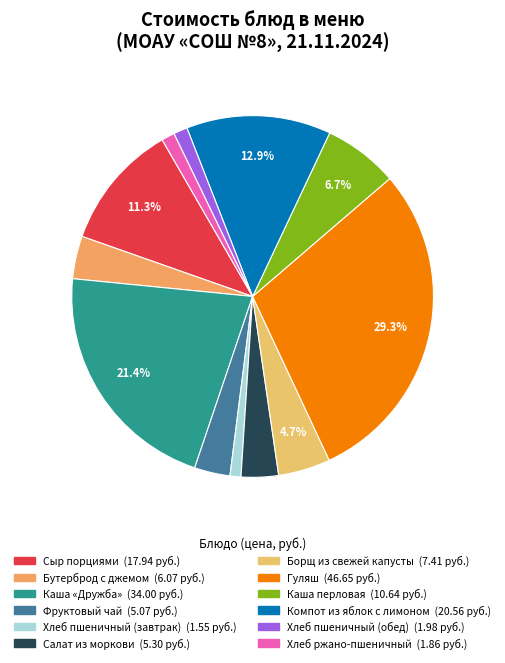

What is the smallest slice in the pie chart?

Хлеб пшеничный (завтрак)